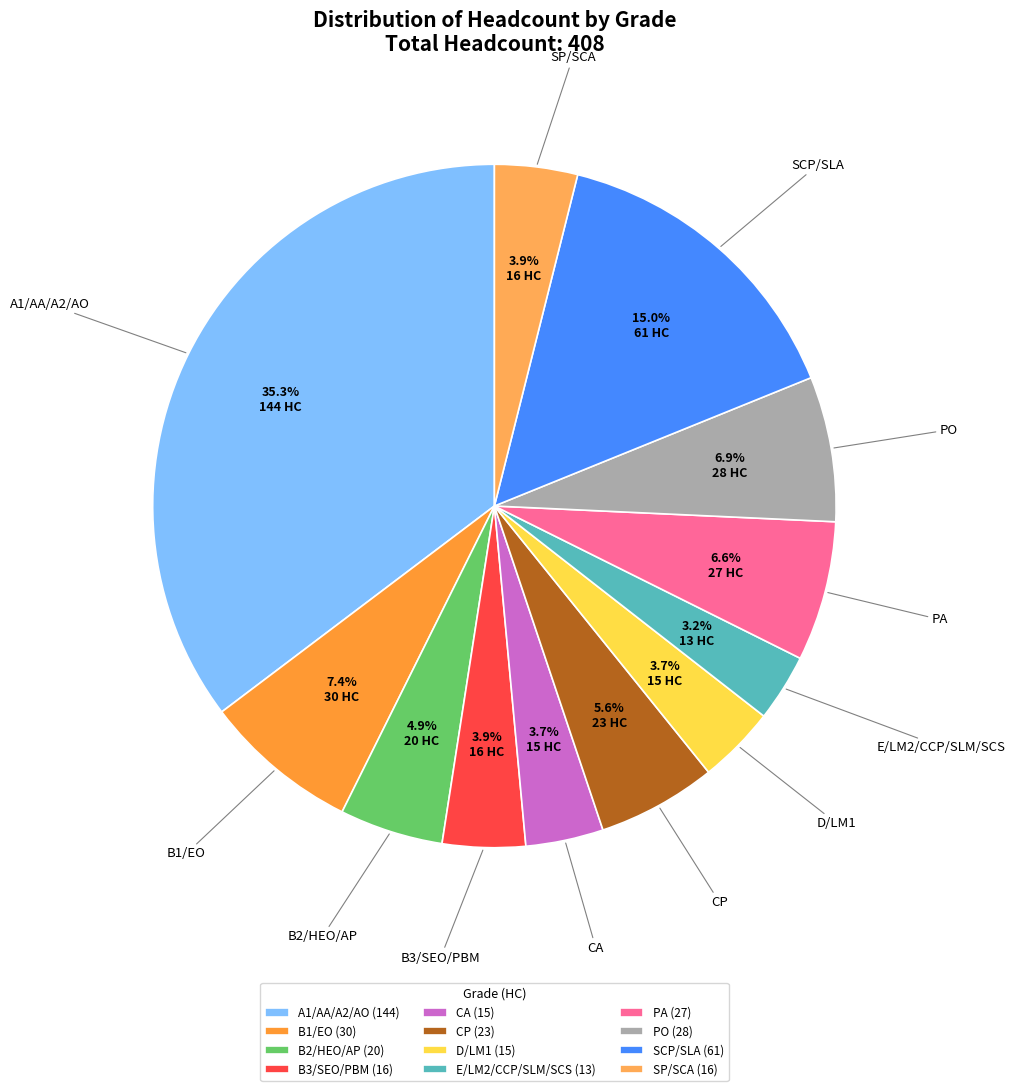

To the nearest percent, what percentage of the pie is B2/HEO/AP?

5%